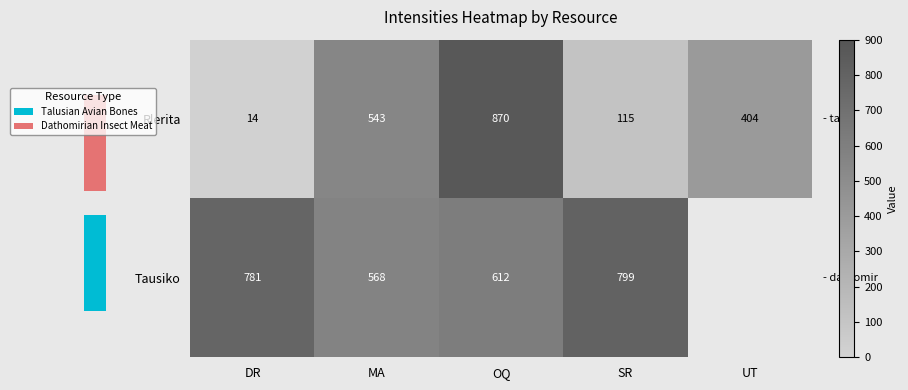

Where does the Tausiko series first go above 781?

SR